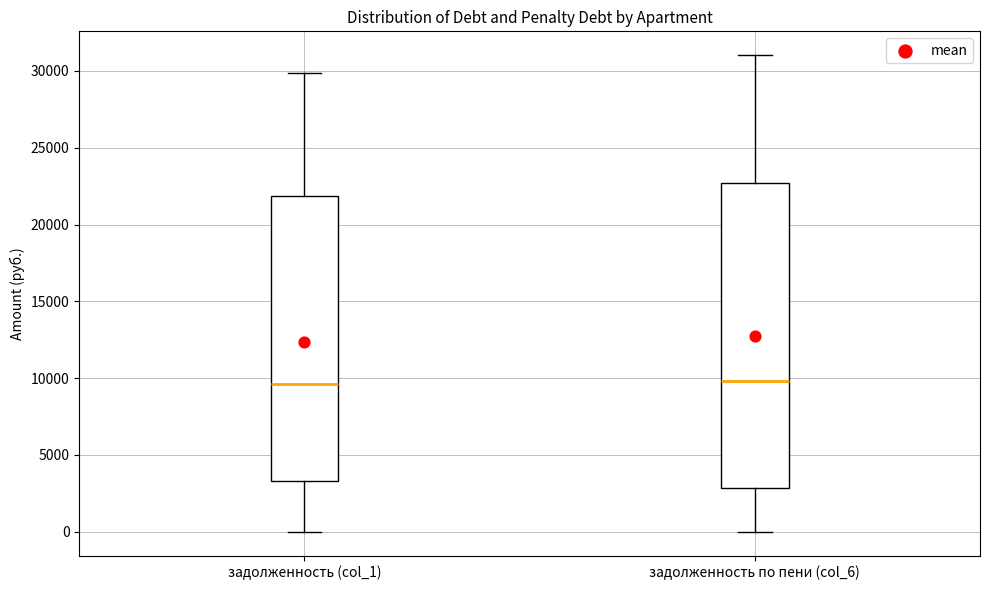

Where does the upper whisker of the box for задолженность по пени (col_6) end on the y-axis? The values are not printed on the chart, so give them approximately, as read against the axis.

31000